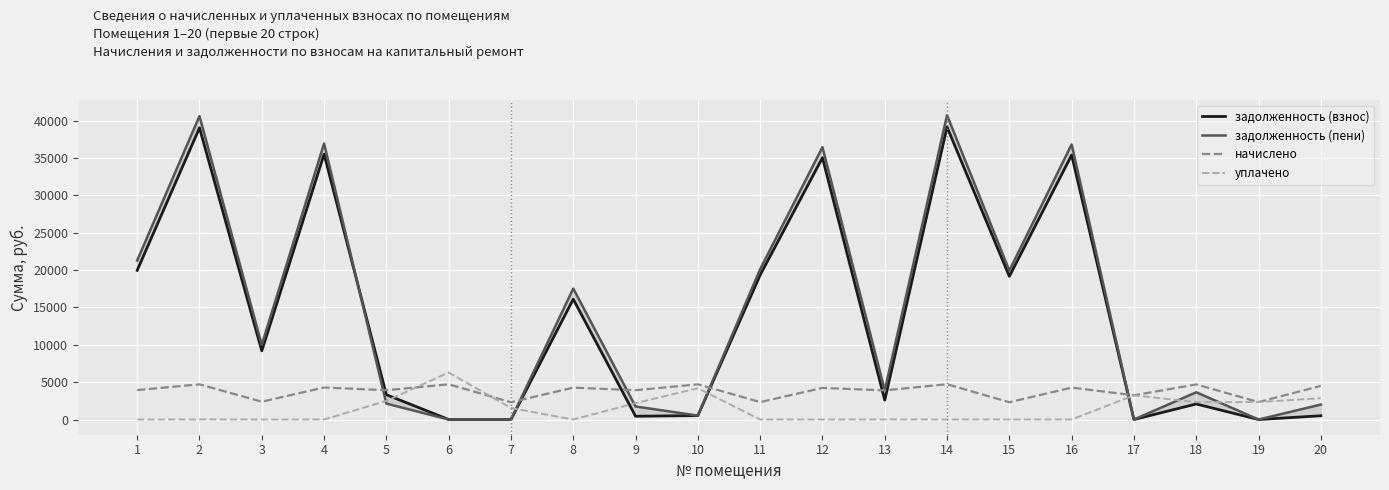

What is the difference between the highest and lowest values at 2?

40605.6